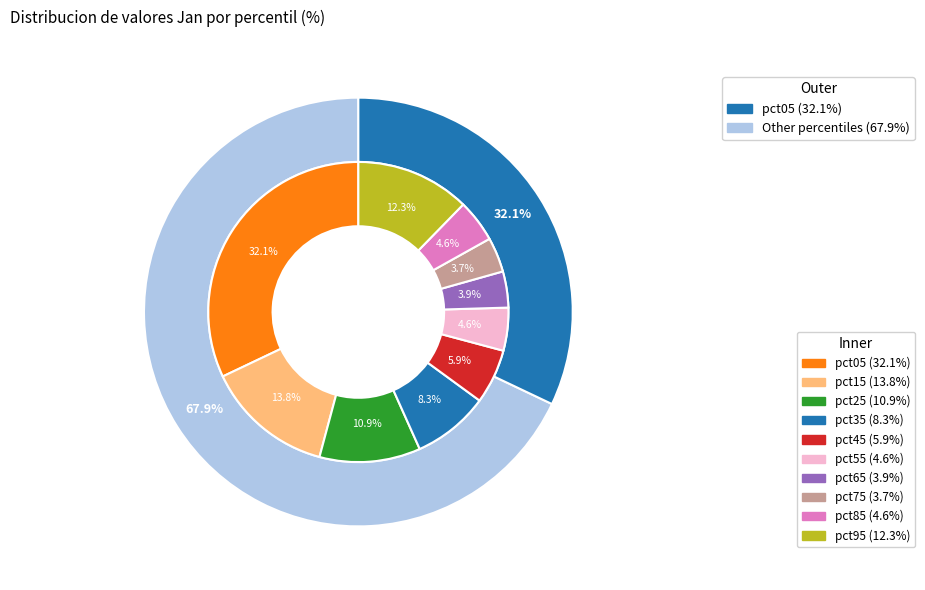

Combined, do pct05 and pct95 account for over 50%?

No